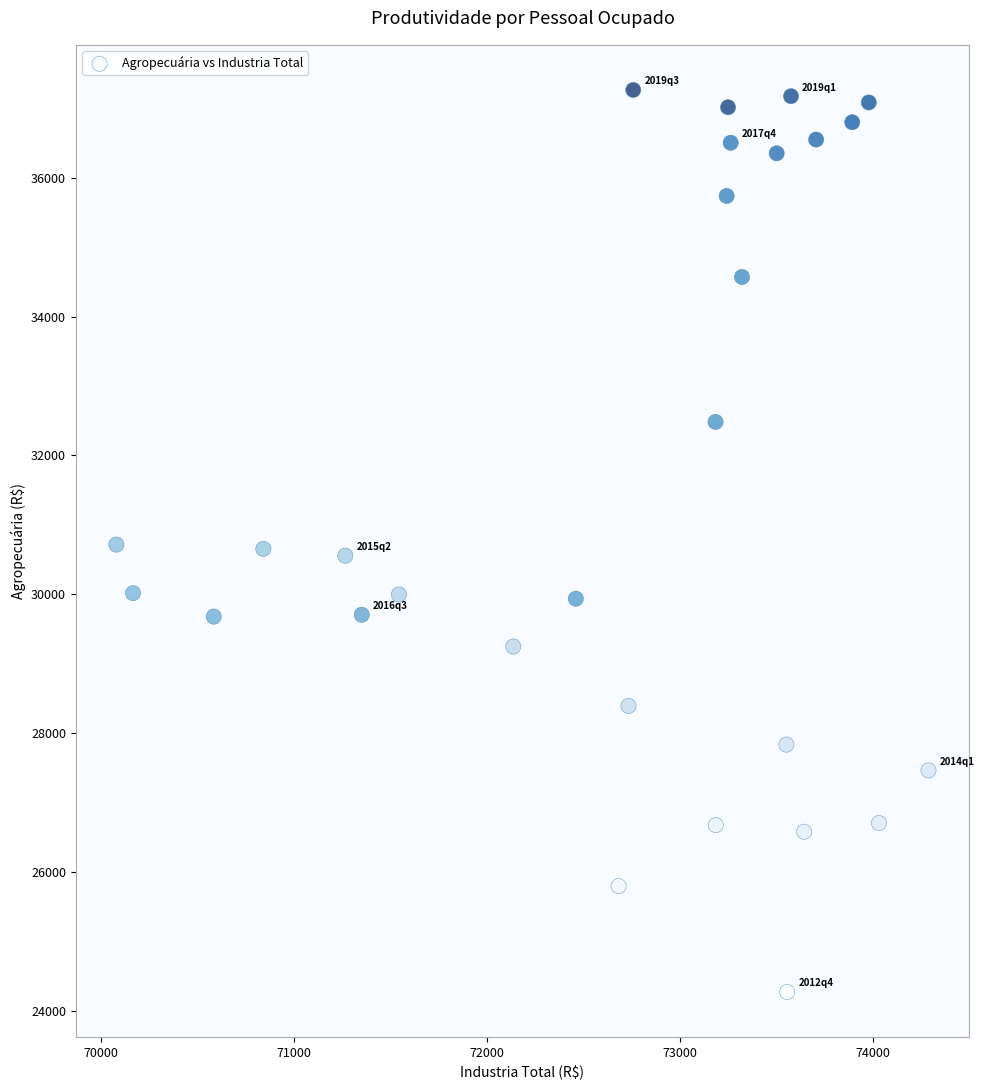

What is the range of Y values (max minus min)?

12998.7